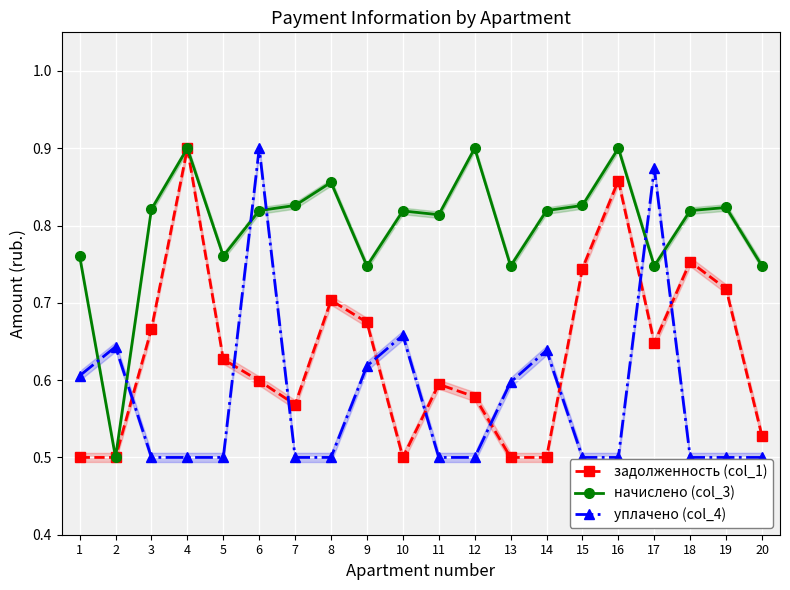

Read the уплачено (col_4) value at 7.

0.5